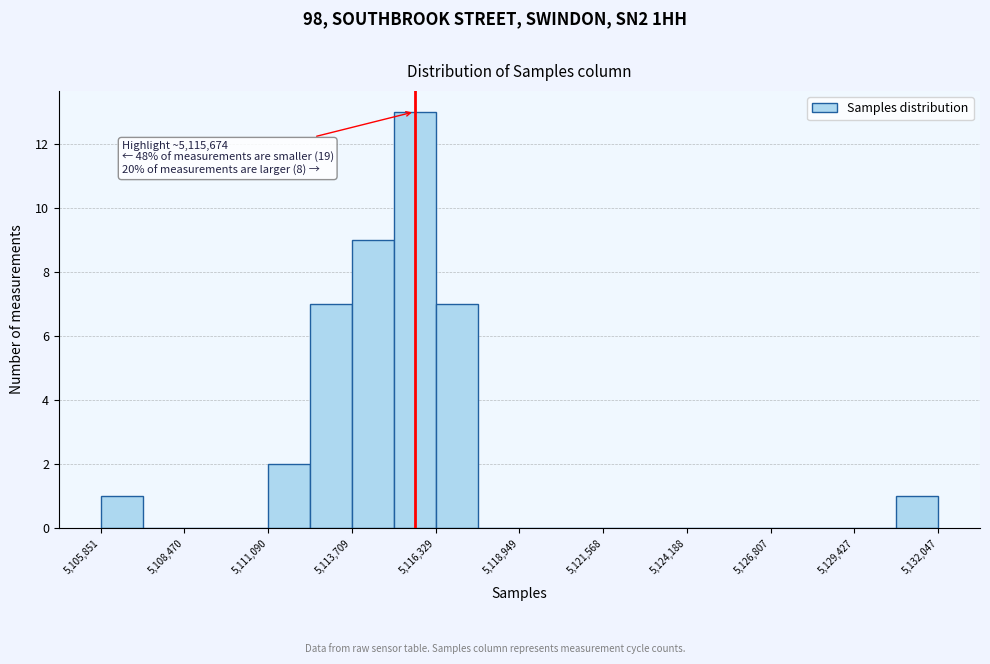

Around what value on the x-axis is the tallest bar? Give the approximate position of its centre, as read against the axis.

5115500